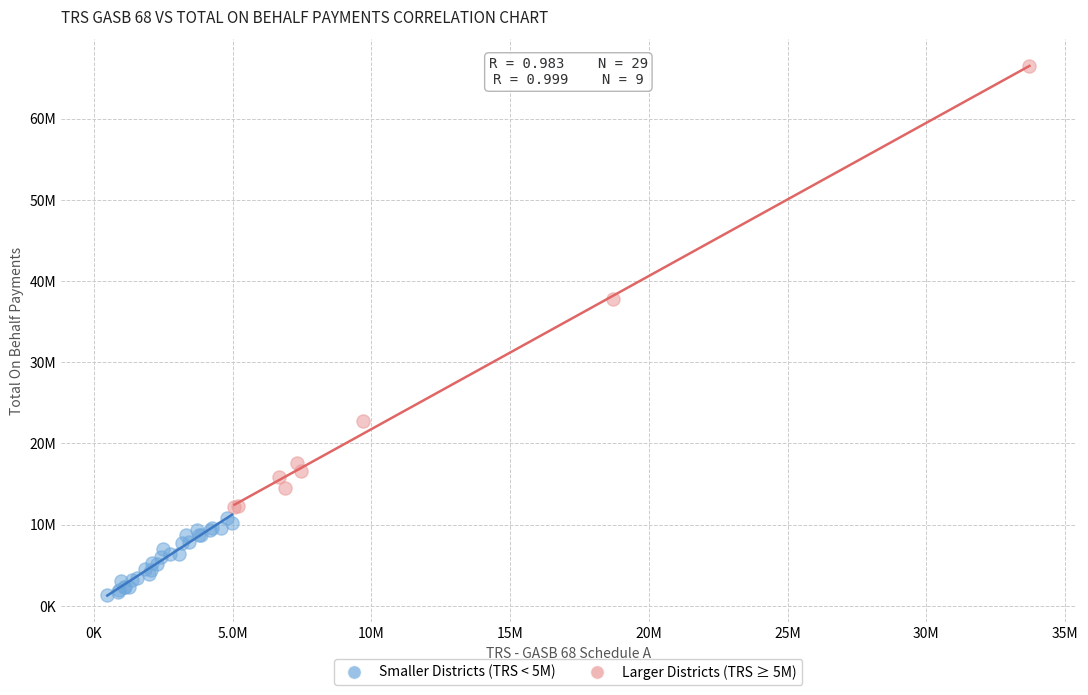

What are all the series names shown in the legend?

Smaller Districts (TRS < 5M), Larger Districts (TRS ≥ 5M)